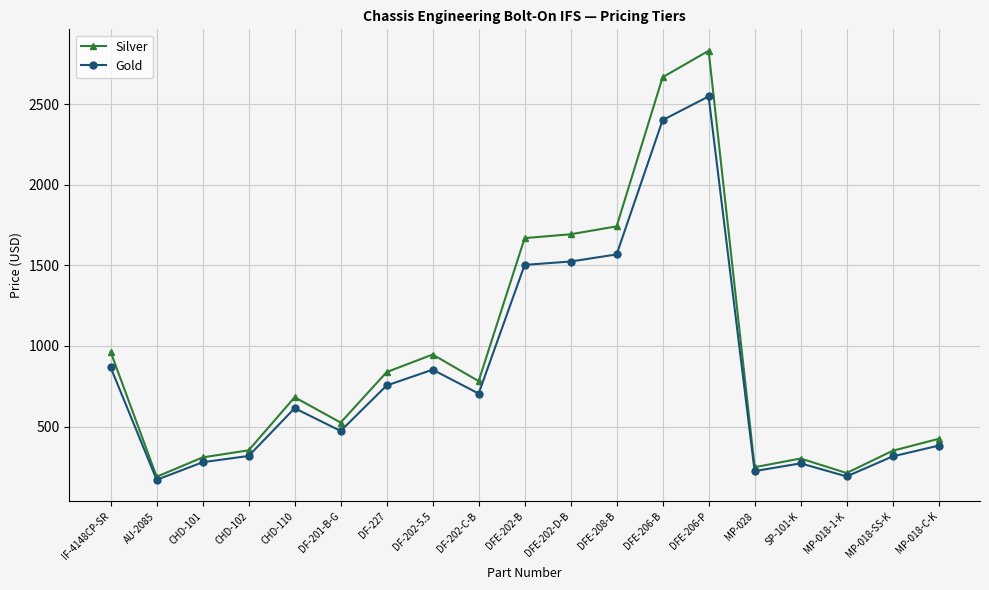

What is the value of the Silver point at the 2nd from the left?

189